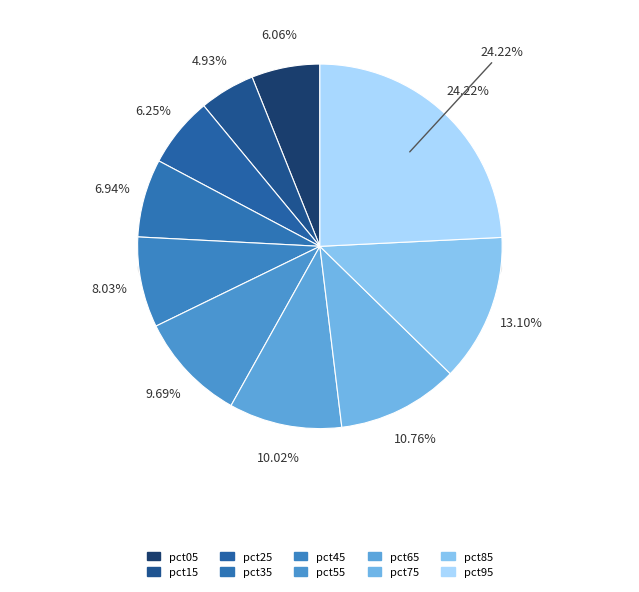

How many slices are in this pie chart?

10